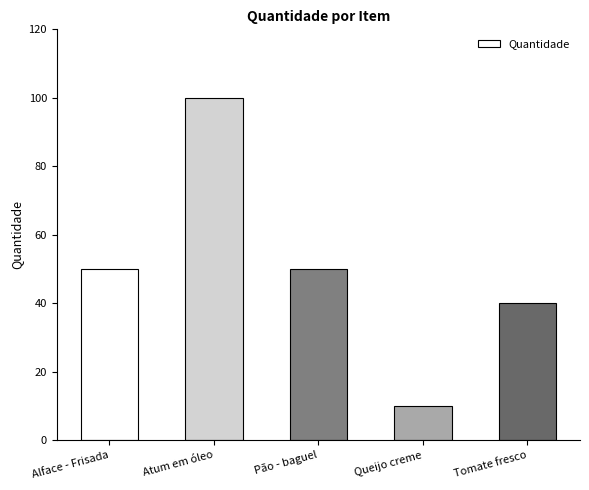

How many bars are there in total?

5